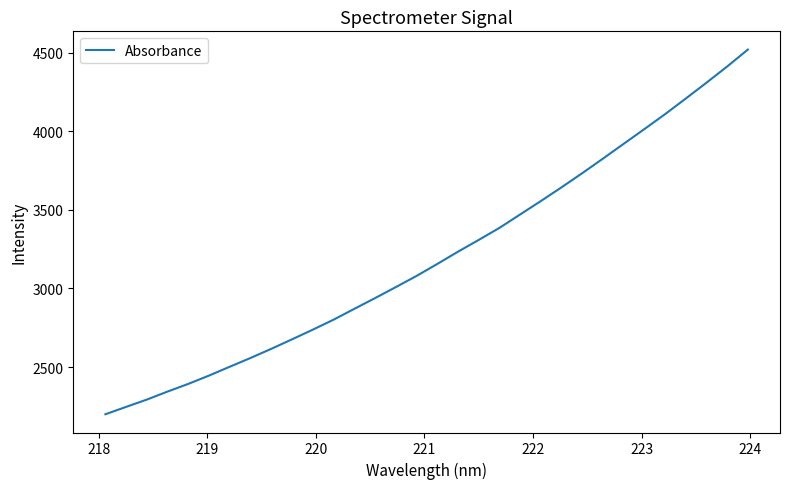

What is the difference between the maximum and minimum values?

2319.8